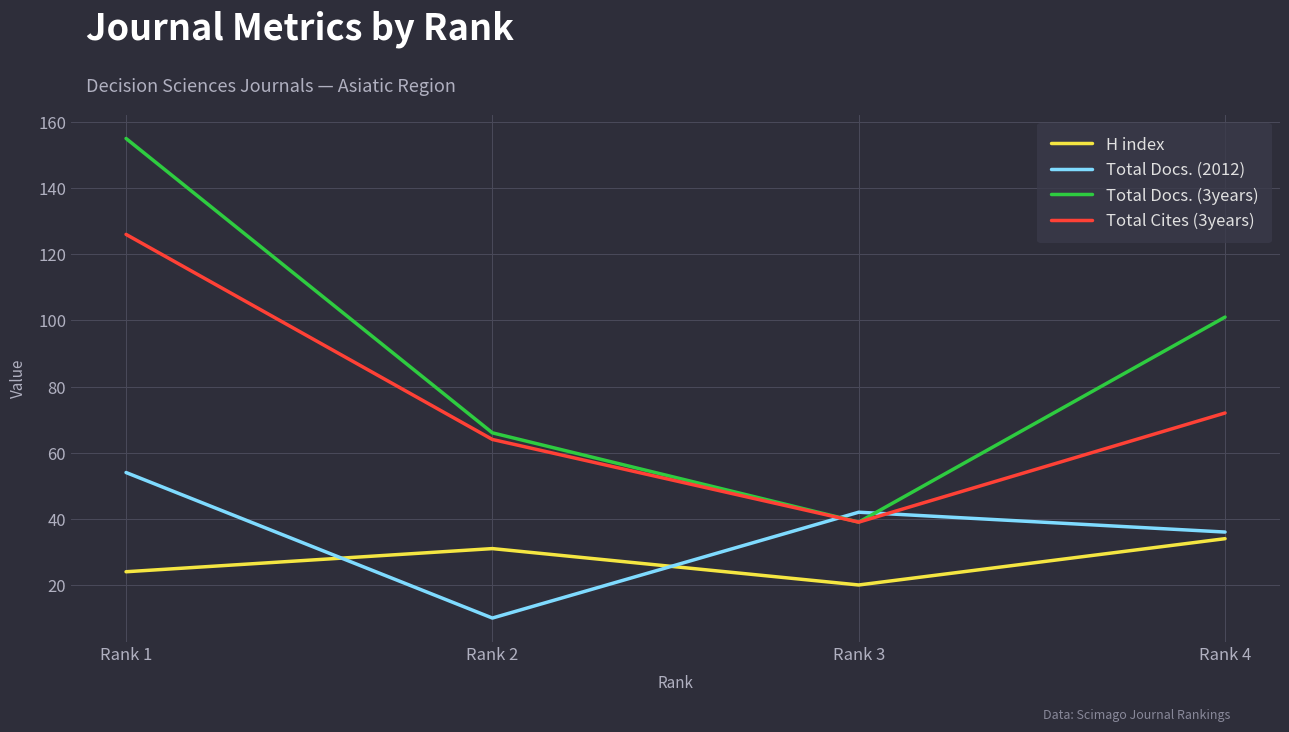

At how many categories does at least one series exceed 142?

1